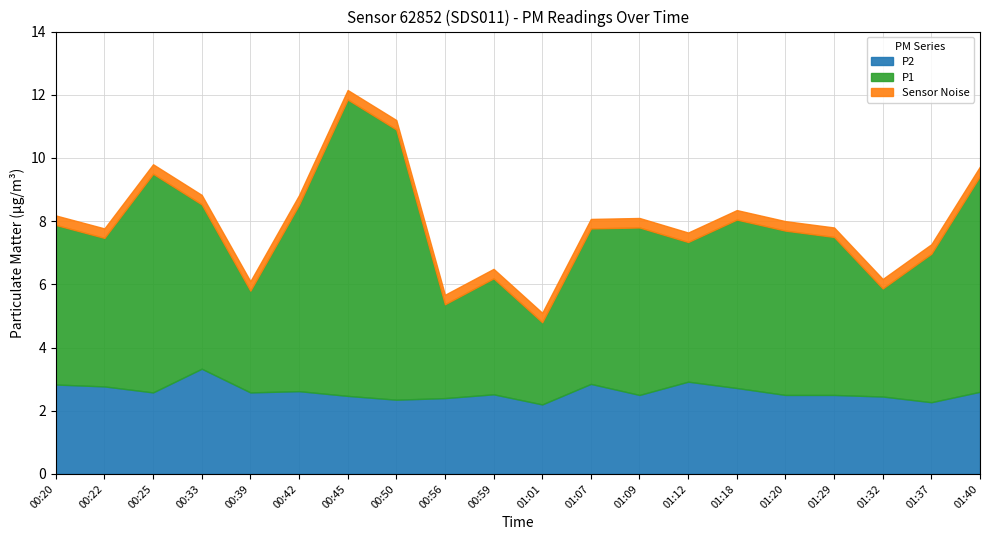

The value of P2 at 01:01 is 2.2. True or false?

True